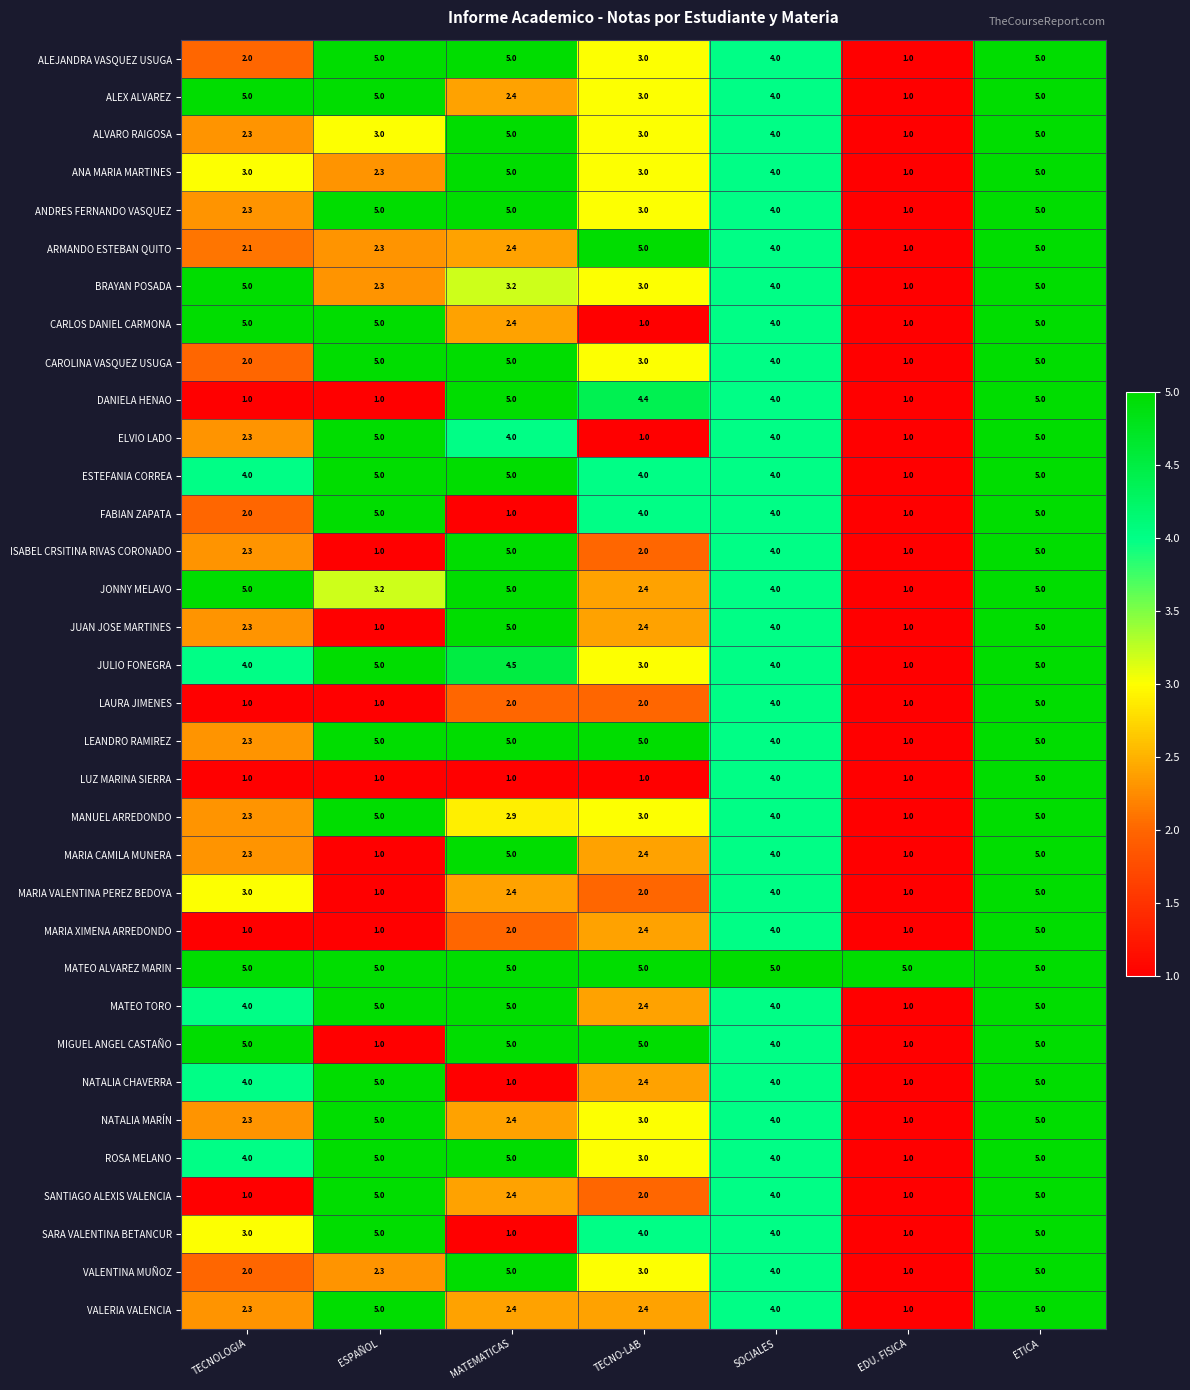

Where is MATEO TORO nearest to the value 3?

TECNO-LAB